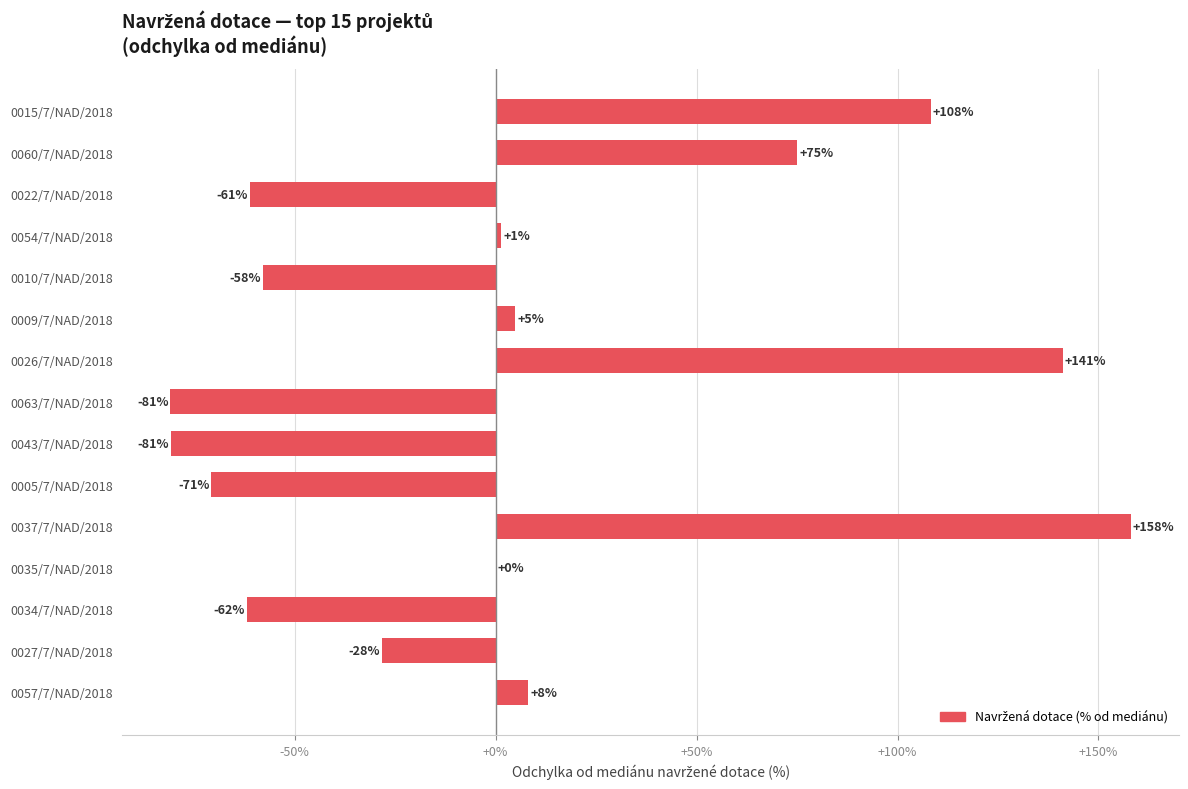

The value at 0060/7/NAD/2018 is 75.0. True or false?

True